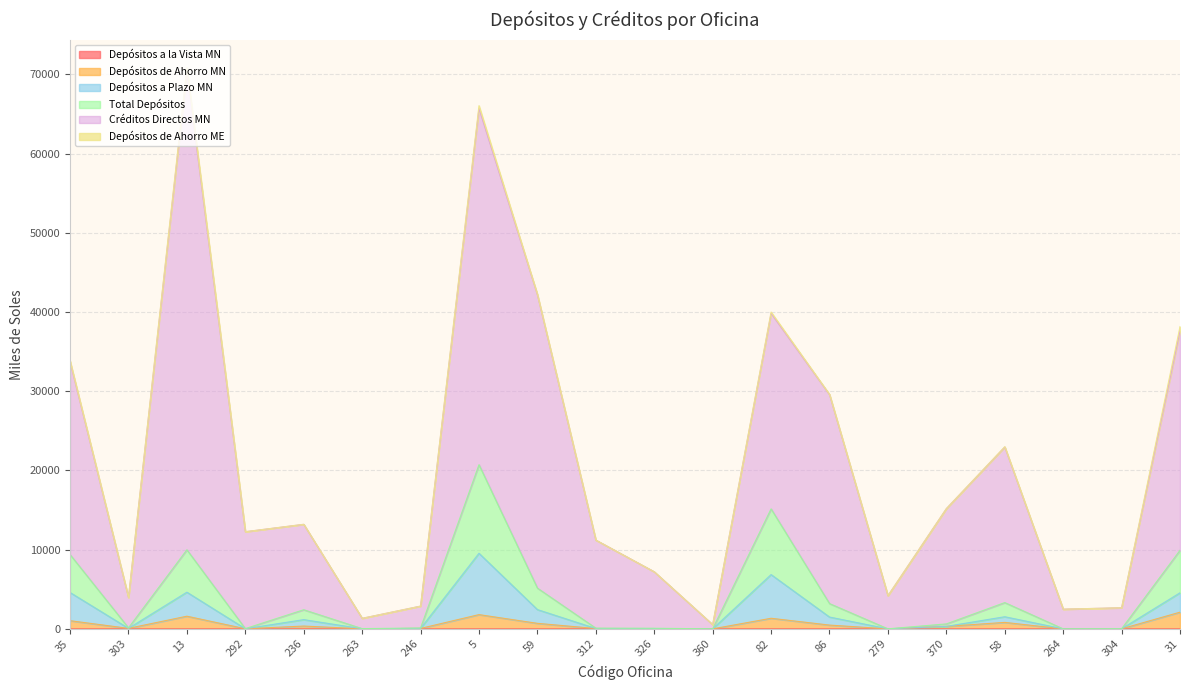

What is the difference between the highest and lowest values at 35?

33720.3